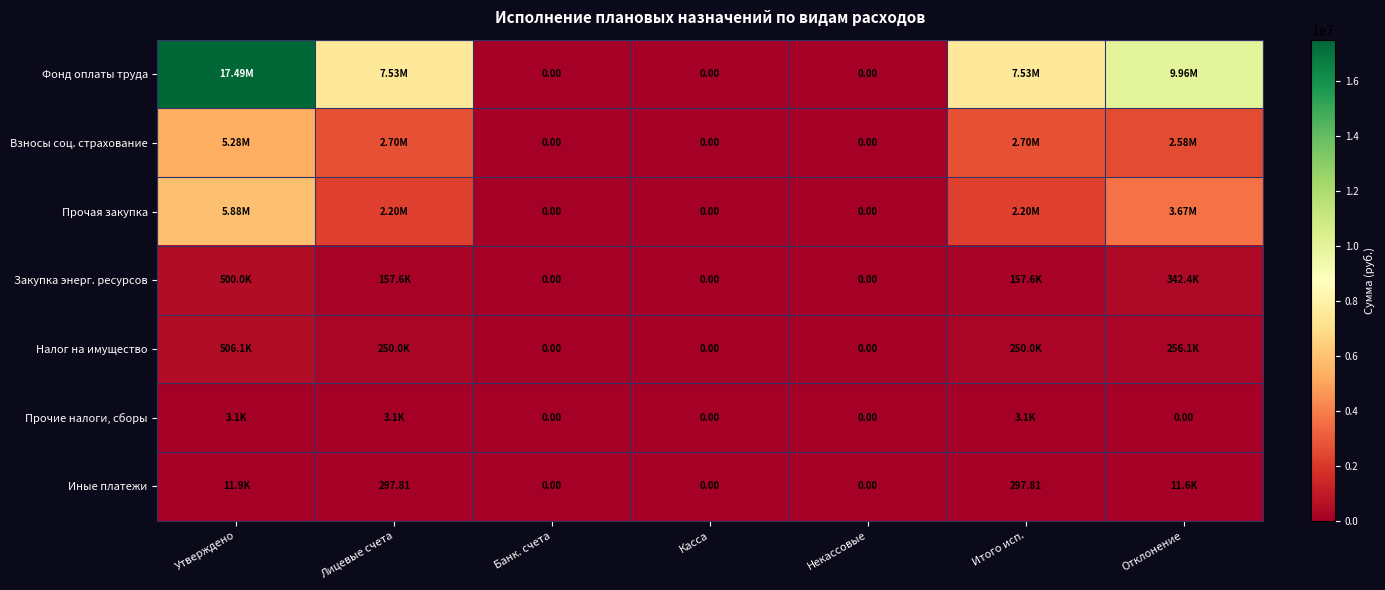

How many series are shown in this chart?

7